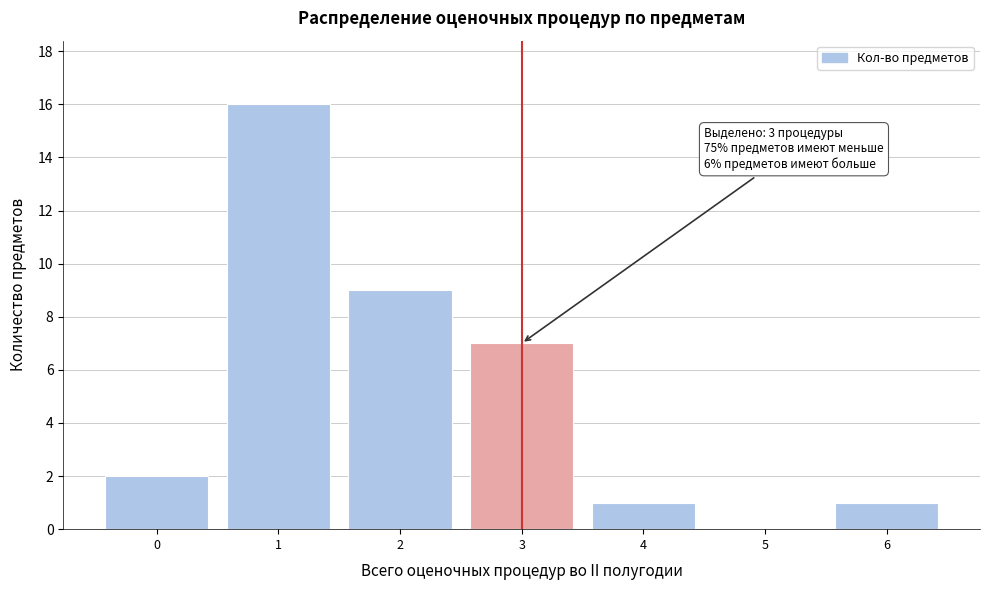

Reading left to right, list all the values displayed in this chart.

0=2	1=16	2=9	3=7	4=1	5=0	6=1